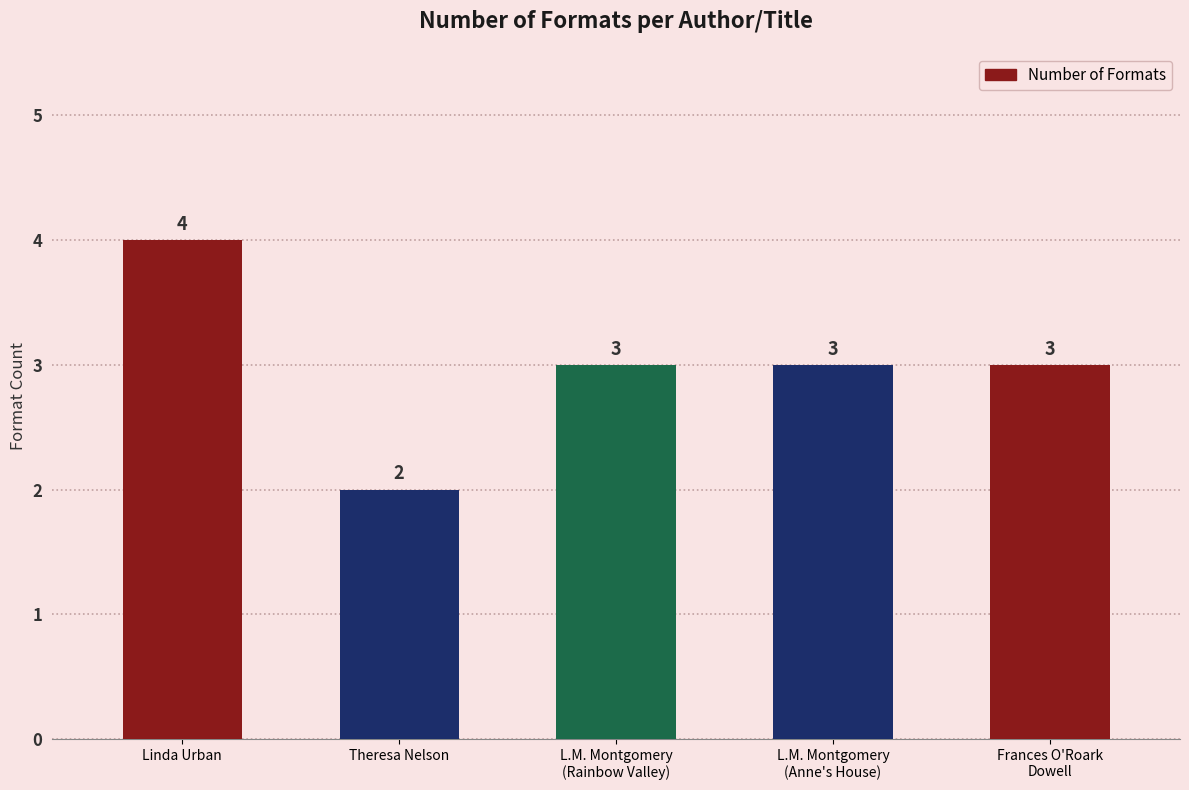

What is the label of the 2nd bar from the left?

Theresa Nelson